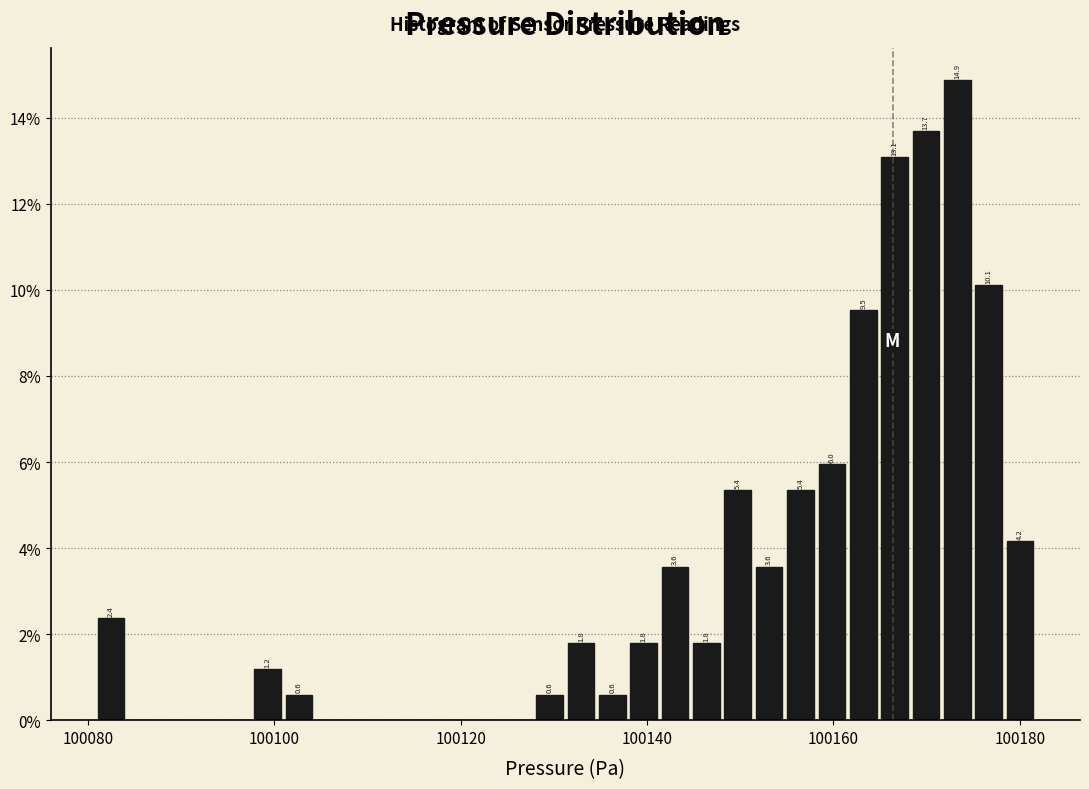

Around what value on the x-axis is the tallest bar? Give the approximate position of its centre, as read against the axis.

100174